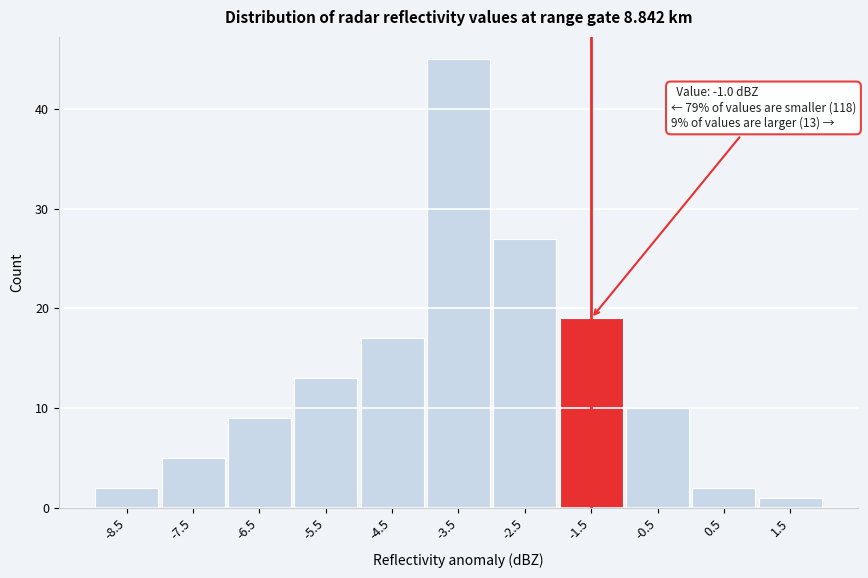

Reading right to left, extract all data points from this chart.

1	2	10	19	27	45	17	13	9	5	2